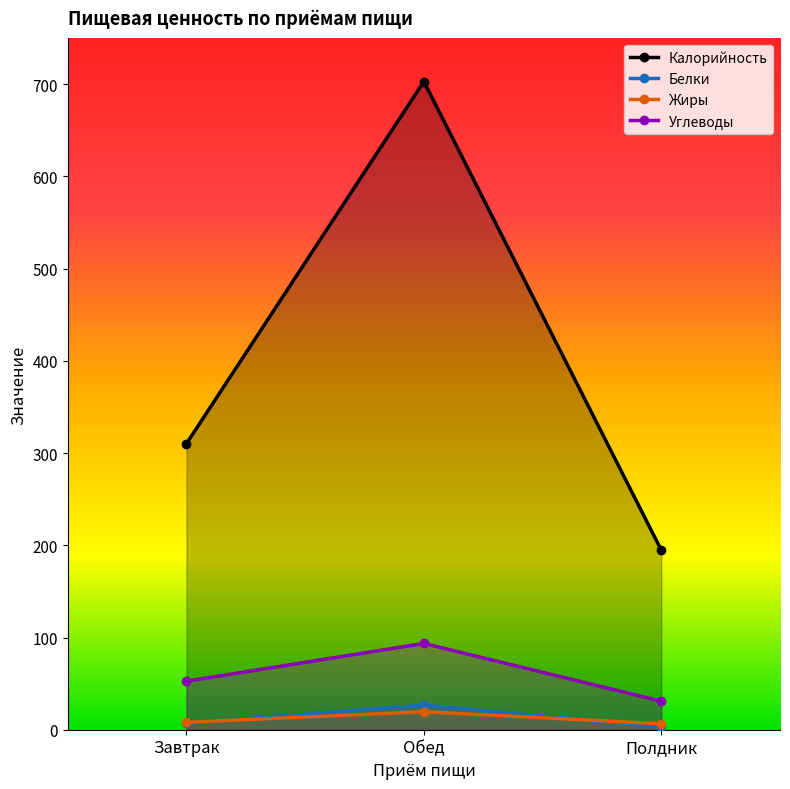

Is it true that Жиры equals 6.4 at Полдник?

True